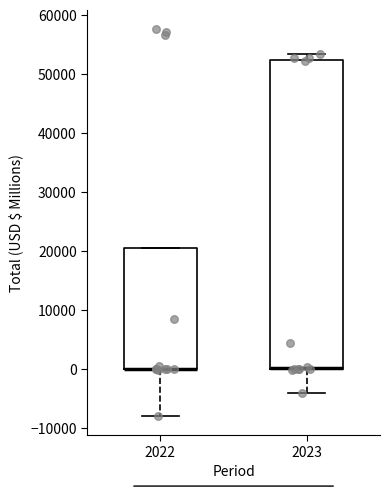

Where is the upper edge of the box at x = 2023 on the y-axis? The values are not printed on the chart, so give them approximately, as read against the axis.

52000